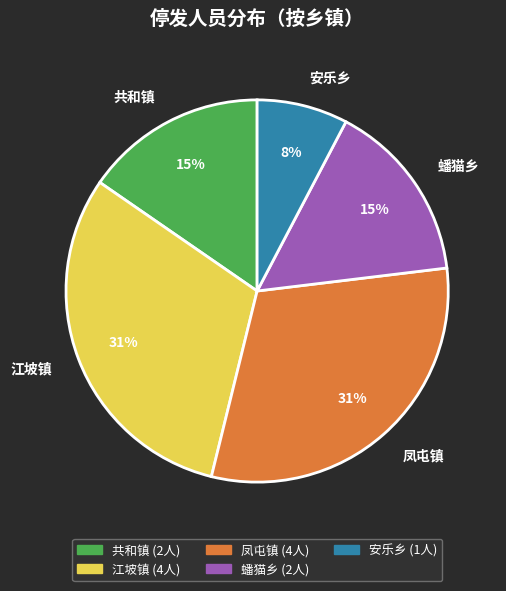

Count the number of slices in the pie.

5